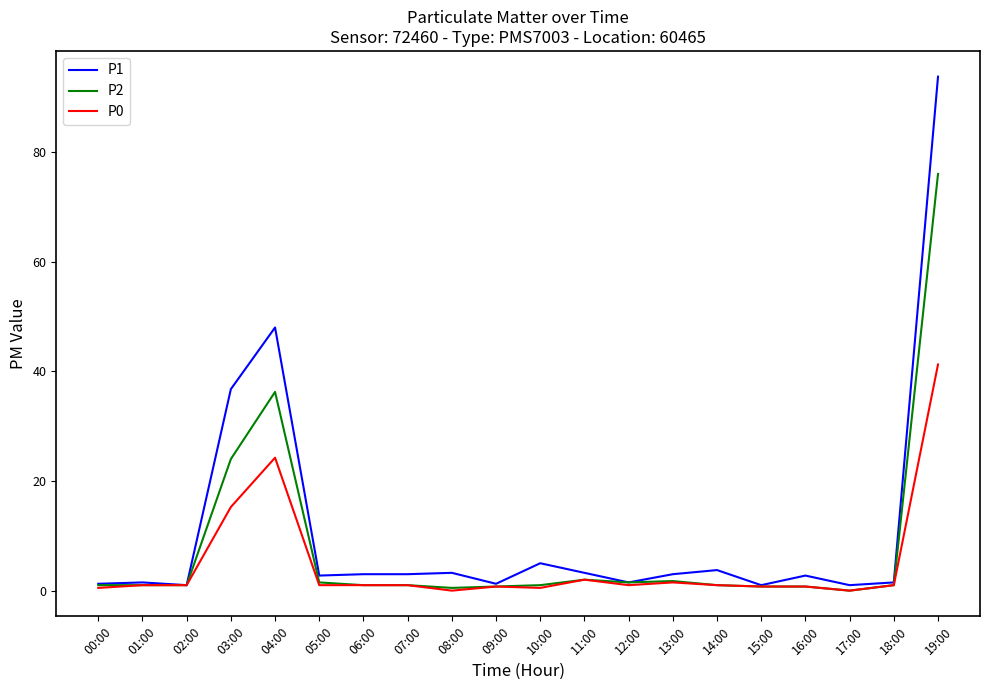

The P1 series shows 3.0 at 13:00. True or false?

True